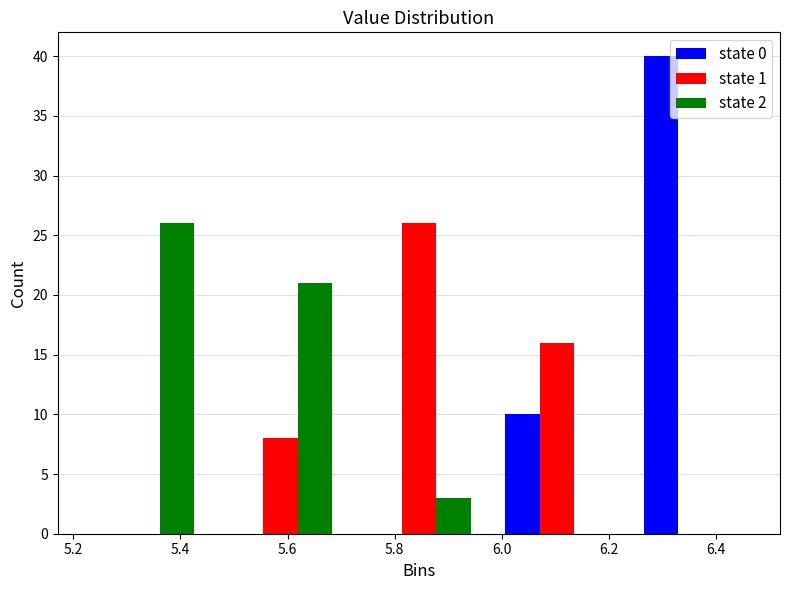

Reading left to right, list every range on the x-axis with the height of the bar of each series over it. Neither the bar edges nor the heights are printed on the chart, so give them approximately, as read against the axes.

5.200 to 5.458: state 0=0	state 1=0	state 2=26
5.458 to 5.716: state 0=0	state 1=8	state 2=21
5.716 to 5.974: state 0=0	state 1=26	state 2=3
5.974 to 6.232: state 0=10	state 1=16	state 2=0
6.232 to 6.490: state 0=40	state 1=0	state 2=0